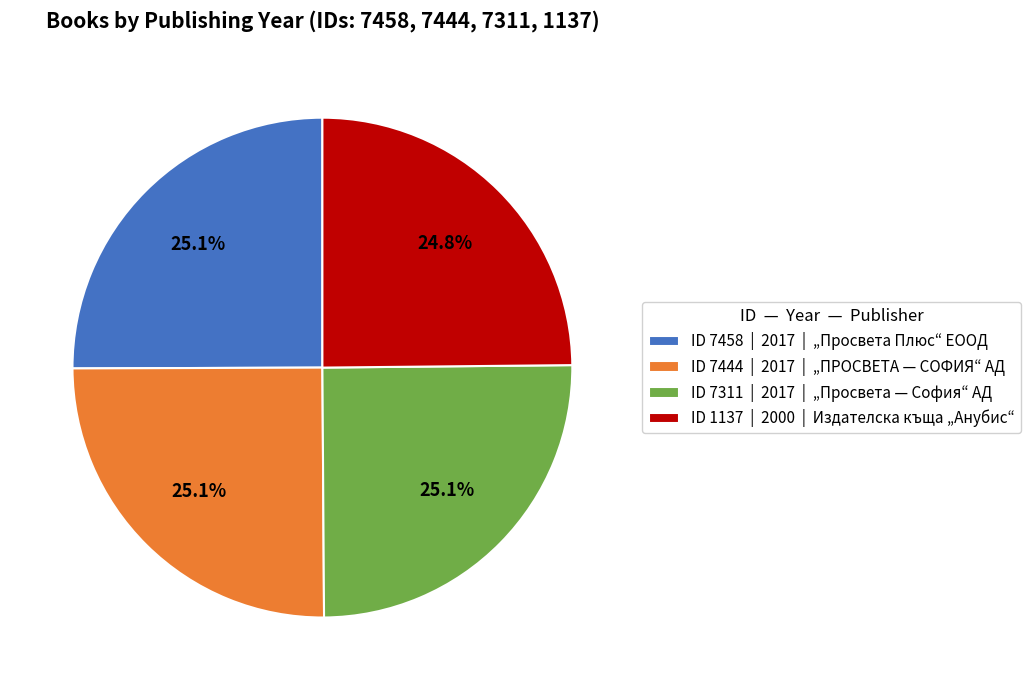

Combined, what portion of the pie is ID 7444 | 2017 | „ПРОСВЕТА — СОФИЯ“ АД and ID 7311 | 2017 | „Просвета — София“ АД?

50.1%